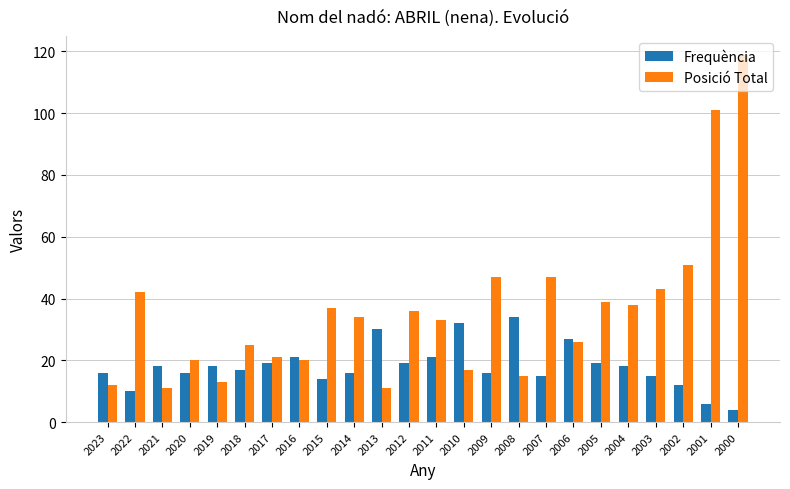

Reading right to left, what are all the values shown in this chart?

Frequència: 2000=4	2001=6	2002=12	2003=15	2004=18	2005=19	2006=27	2007=15	2008=34	2009=16	2010=32	2011=21	2012=19	2013=30	2014=16	2015=14	2016=21	2017=19	2018=17	2019=18	2020=16	2021=18	2022=10	2023=16
Posició Total: 2000=119	2001=101	2002=51	2003=43	2004=38	2005=39	2006=26	2007=47	2008=15	2009=47	2010=17	2011=33	2012=36	2013=11	2014=34	2015=37	2016=20	2017=21	2018=25	2019=13	2020=20	2021=11	2022=42	2023=12